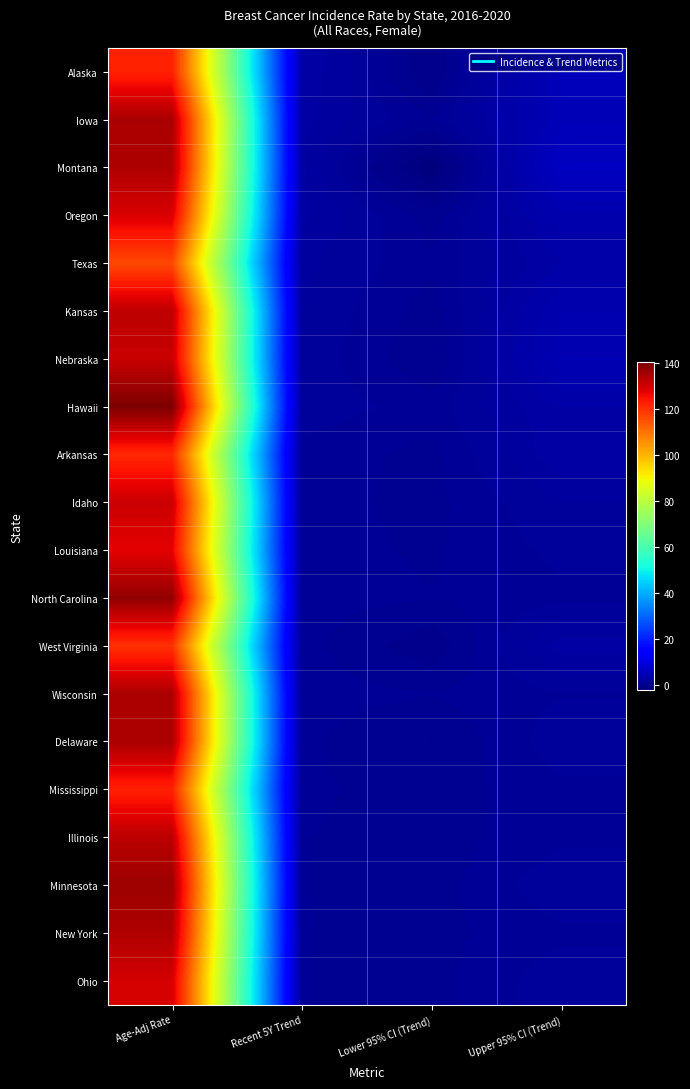

How many distinct data groups are displayed?

20